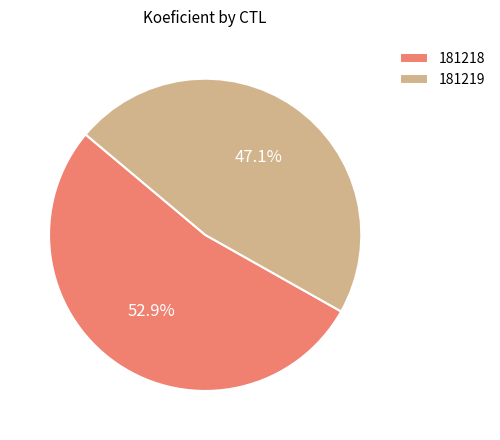

Which slice is the smallest?

181219